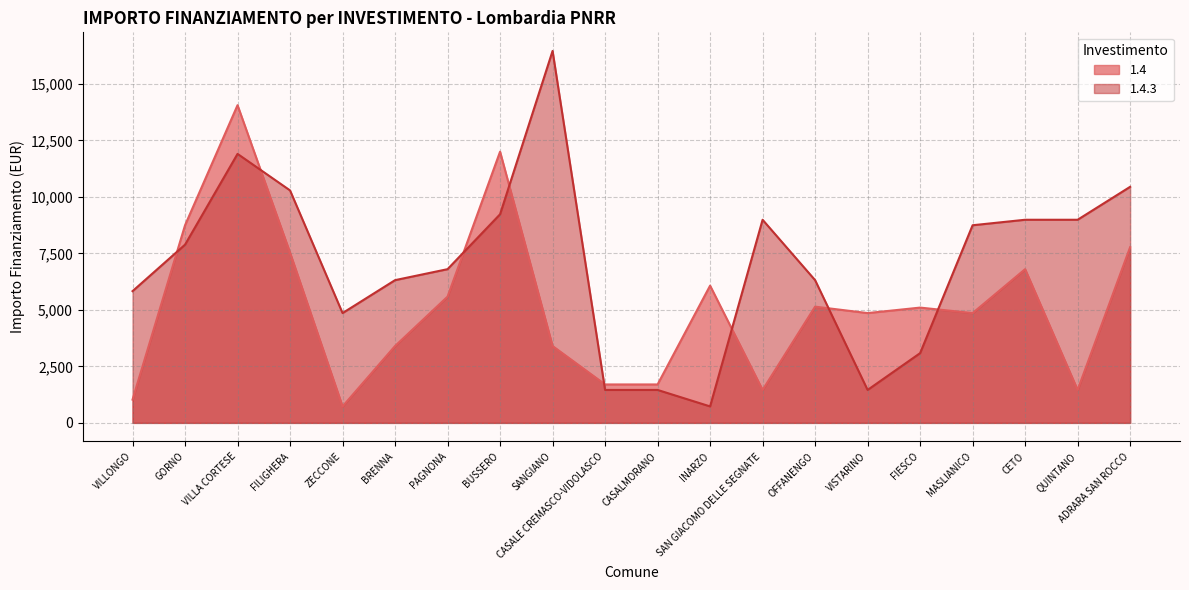

What value does the 1.4 series have at VISTARINO, to the nearest 10?

4860